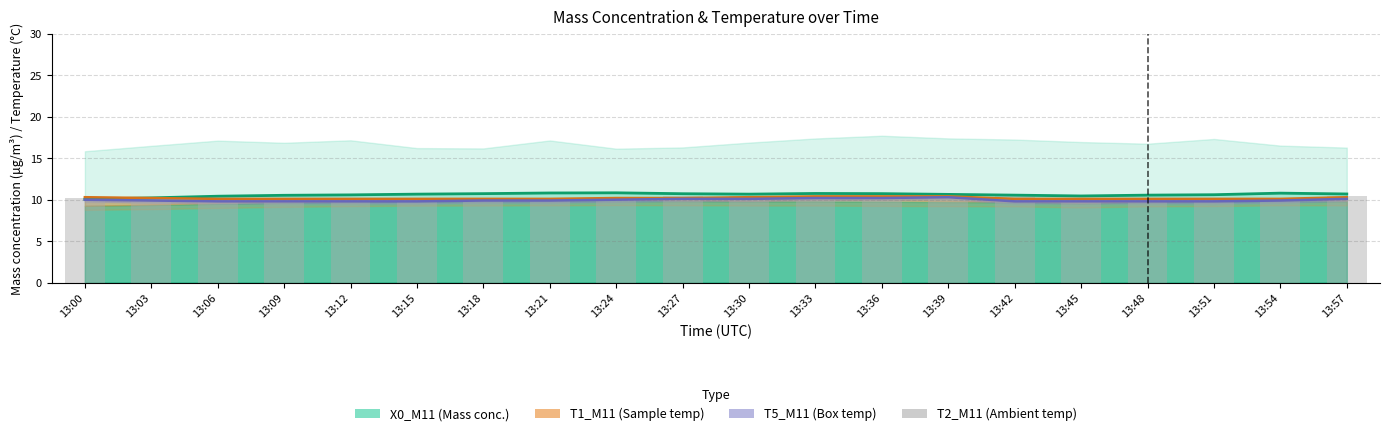

How many data points does each series have?

20